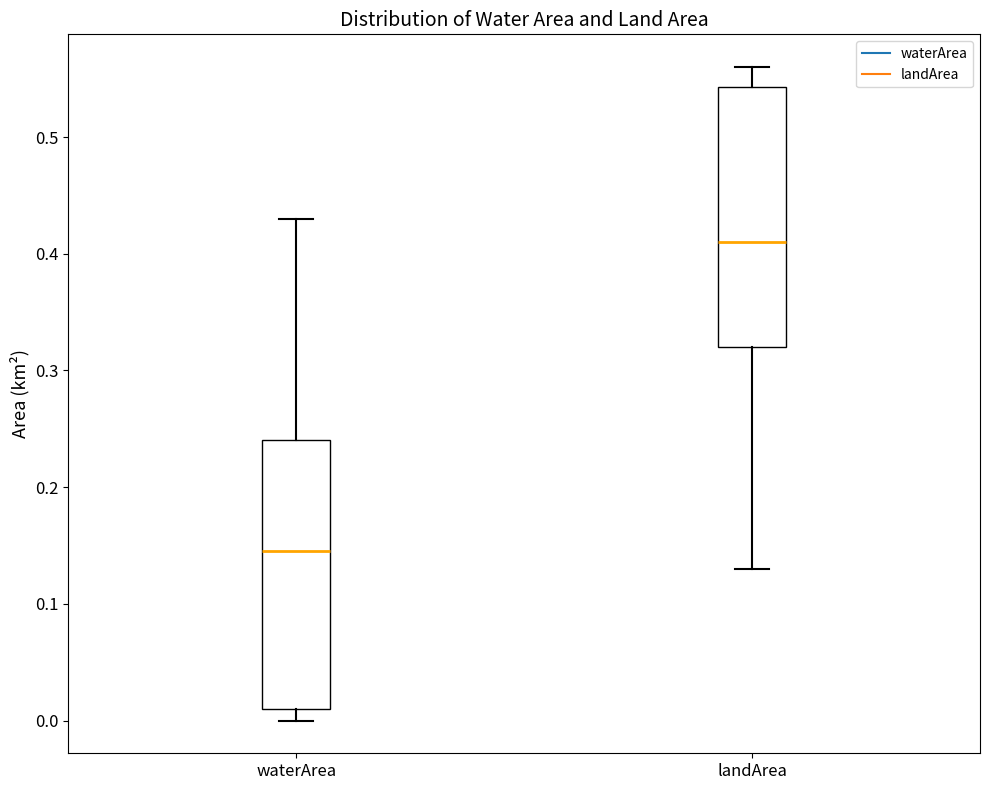

Reading left to right, read every box against the y-axis: the position of its median line, the range the box covers, and the ends of its whiskers. The values are not printed on the chart, so give them approximately, as read against the axis.

waterArea: median 0.15, box 0.01 to 0.24, whiskers 0.00 to 0.43
landArea: median 0.41, box 0.32 to 0.54, whiskers 0.13 to 0.56